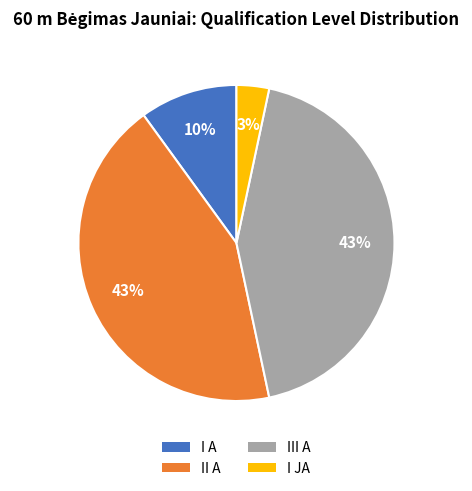

Which category has the smallest portion of the pie?

I JA